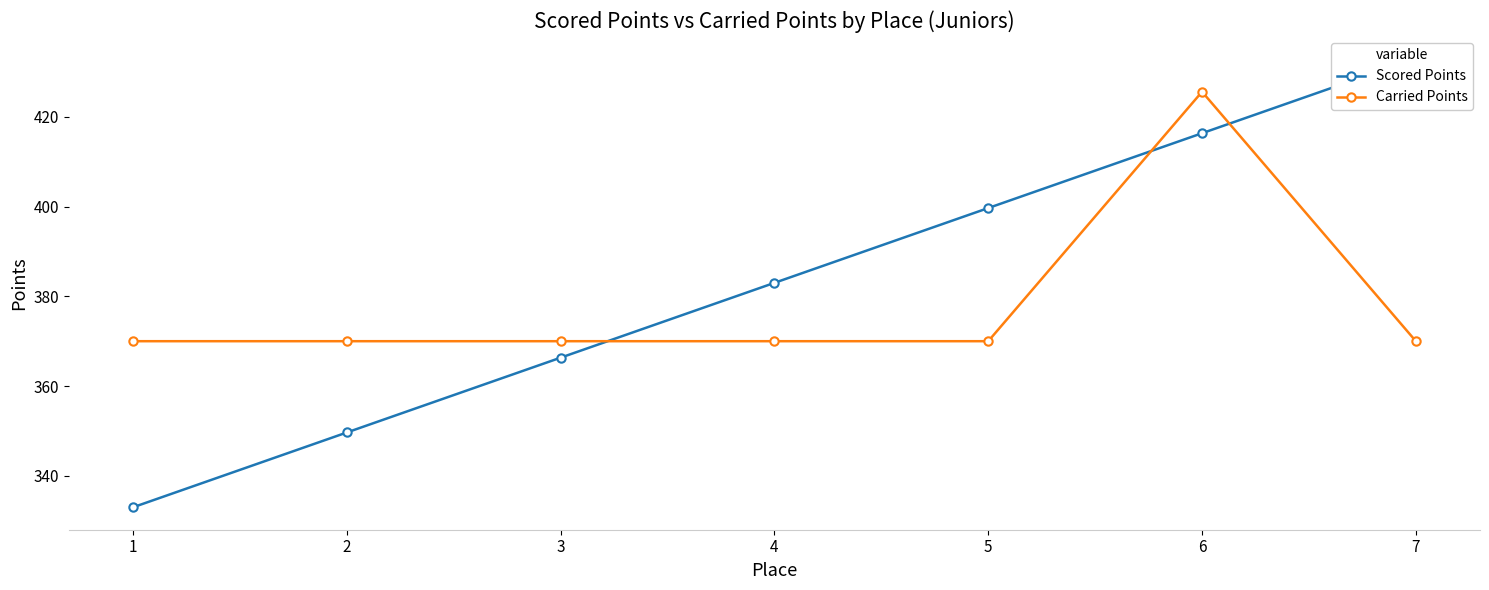

Does the chart display data point markers on the line(s)?

Yes